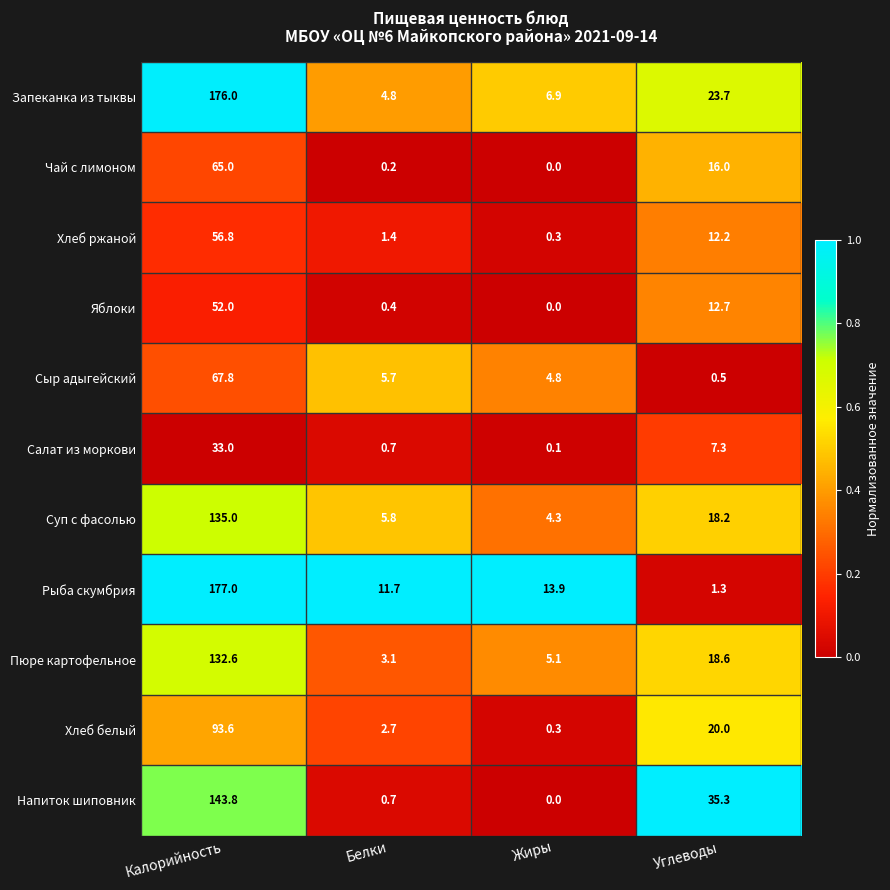

List the labels in order of Чай с лимоном value, smallest first.

Жиры, Белки, Углеводы, Калорийность